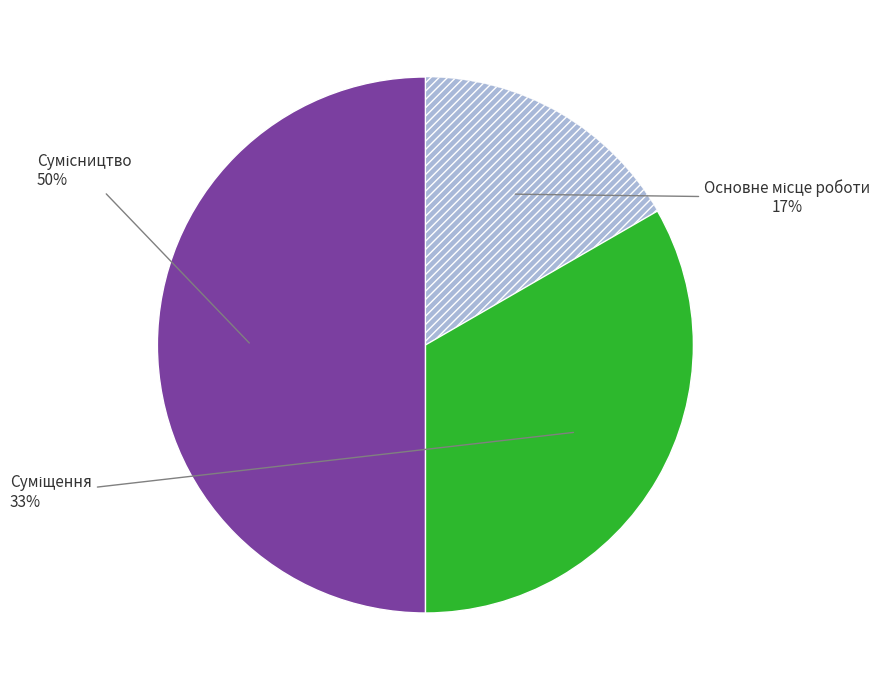

Count the number of slices in the pie.

3